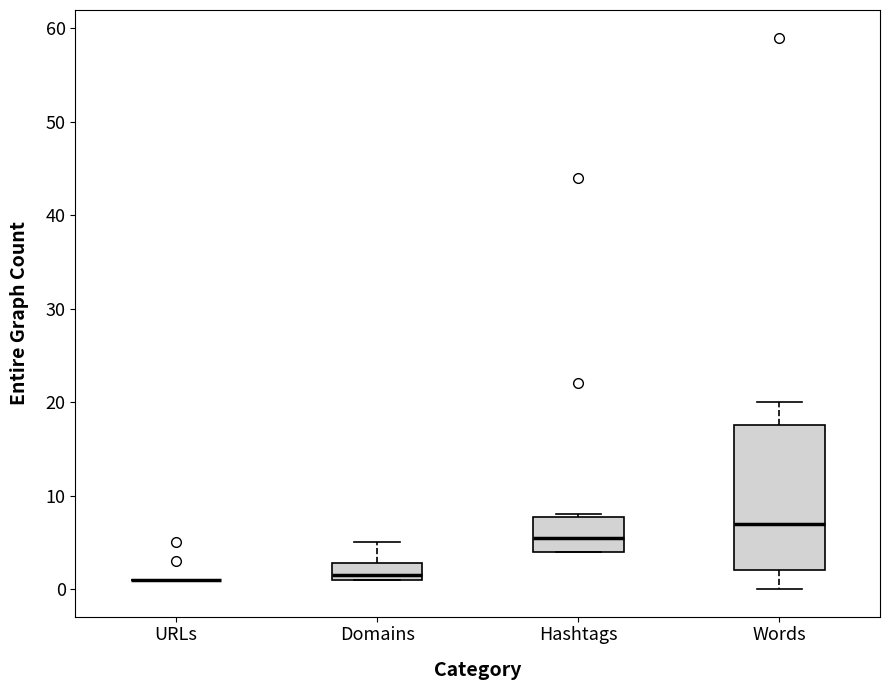

Reading left to right, transcribe this box plot: for each box, give where its median line is, the range the box spans, and where its two whiskers end, as read against the y-axis. The values are not printed on the chart, so give them approximately, as read against the axis.

URLs: box collapsed to a line at 1, whiskers 1 to 1
Domains: median 2, box 1 to 3, whiskers 1 to 5
Hashtags: median 6, box 4 to 8, whiskers 4 to 8
Words: median 7, box 2 to 18, whiskers 0 to 20